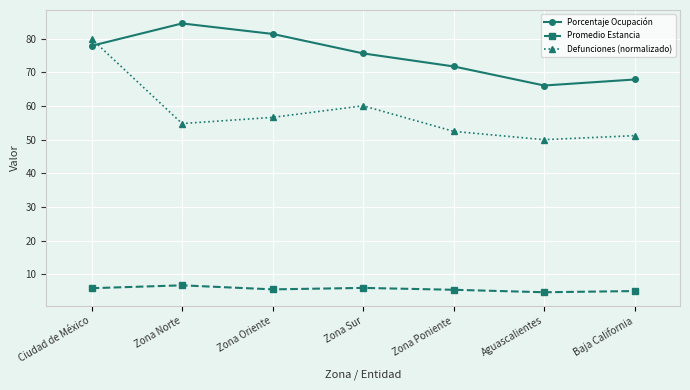

At how many categories does at least one series exceed 73?

4